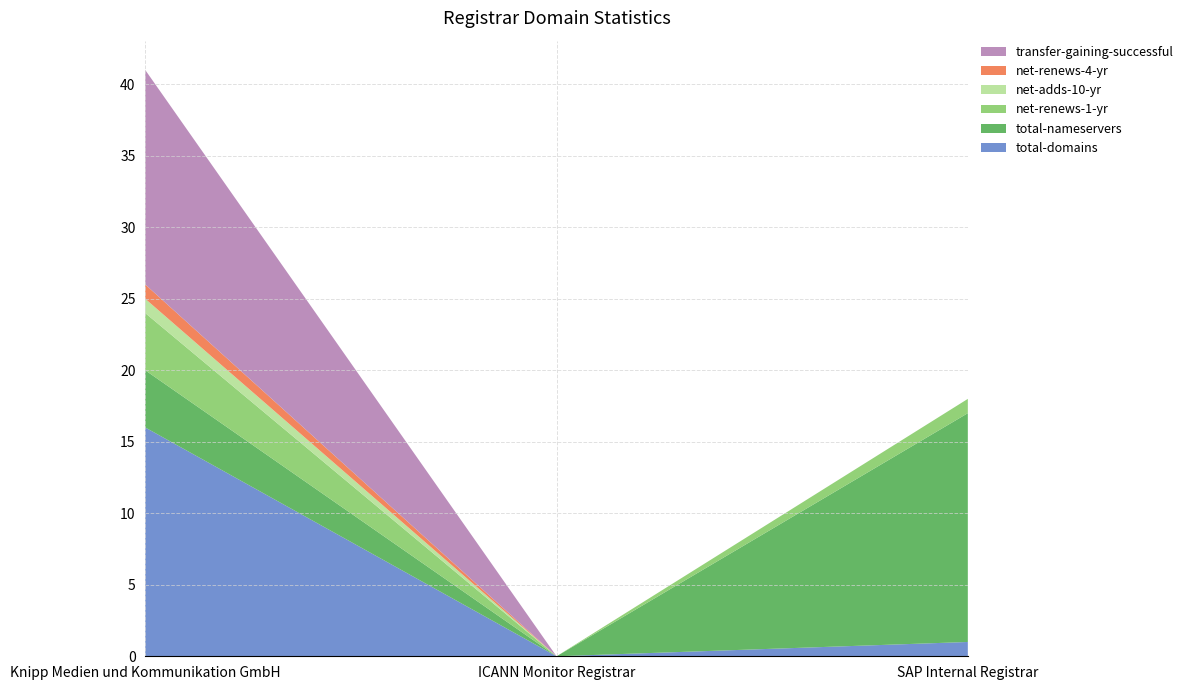

Reading left to right, transcribe all the data shown in this chart.

total-domains: 16	0	1
total-nameservers: 4	0	16
net-renews-1-yr: 4	0	1
net-adds-10-yr: 1	0	0
net-renews-4-yr: 1	0	0
transfer-gaining-successful: 15	0	0